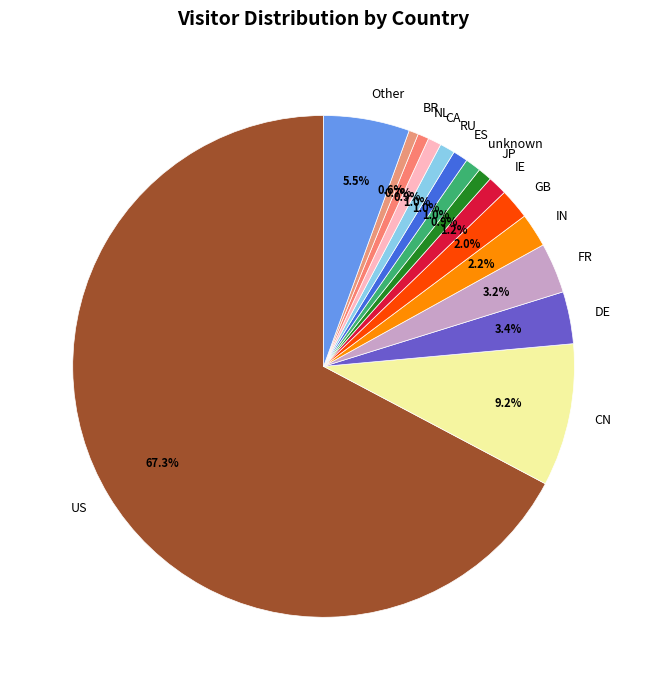

To the nearest percent, what is the average slice percentage?

7%